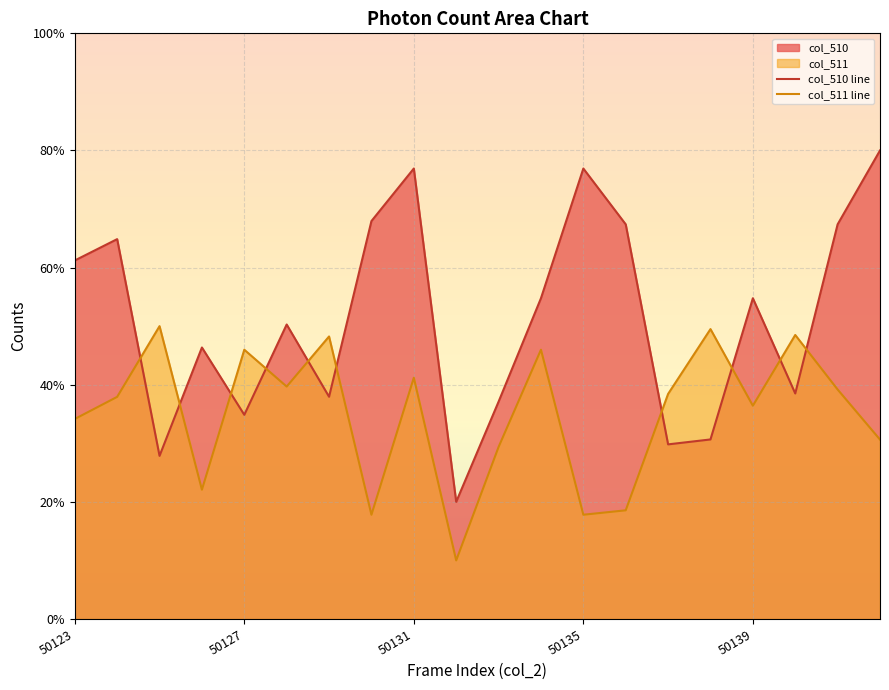

List the series in order of their peak value, lowest first.

col_511 line, col_510 line